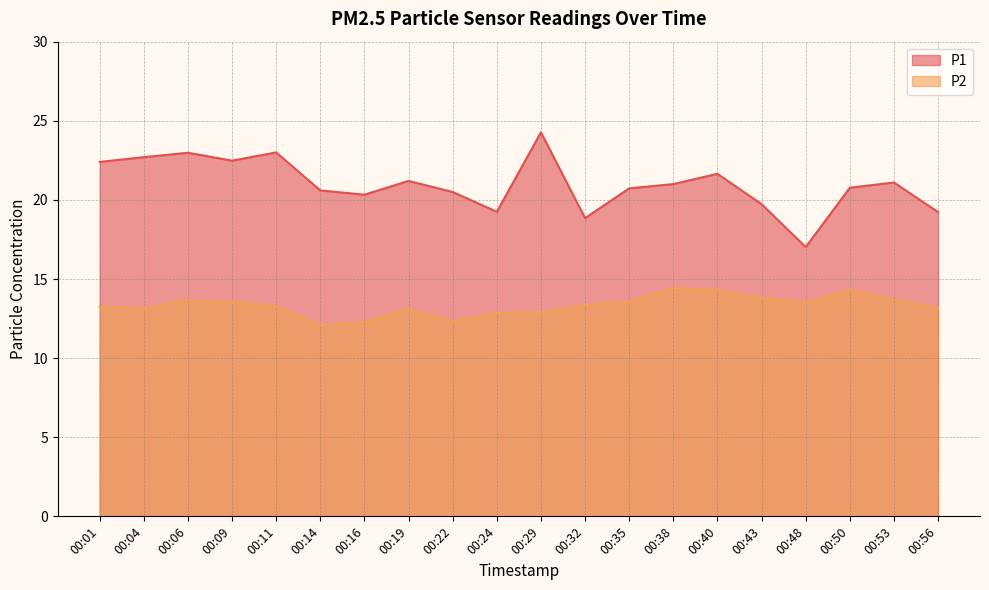

Where is the first local maximum for P2?

00:06